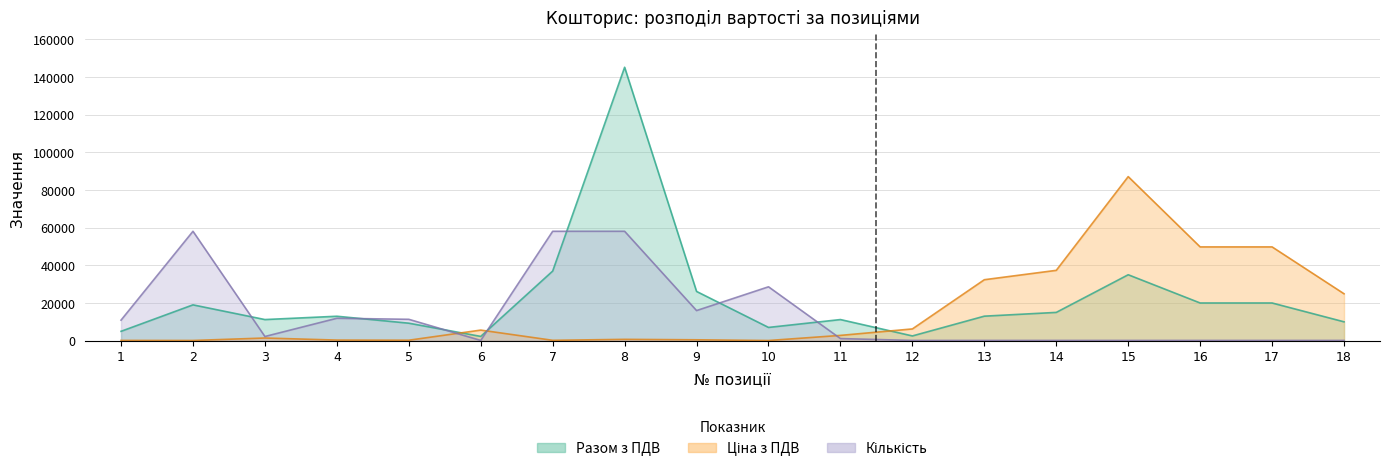

What is the sum of all Разом з ПДВ values?

401654.0